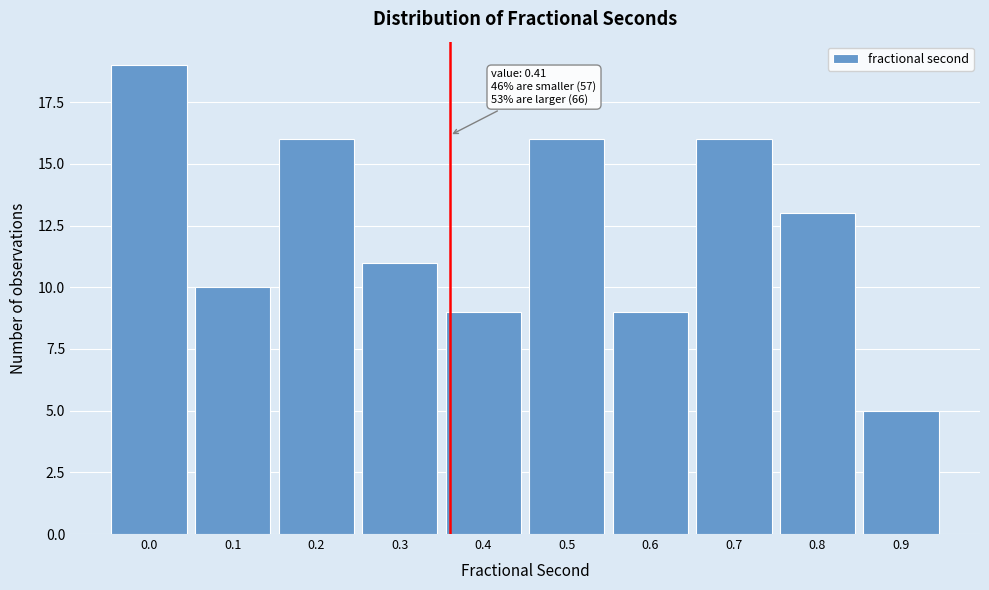

Reading left to right, what are all the values shown in this chart?

0.0=19	0.1=10	0.2=16	0.3=11	0.4=9	0.5=16	0.6=9	0.7=16	0.8=13	0.9=5